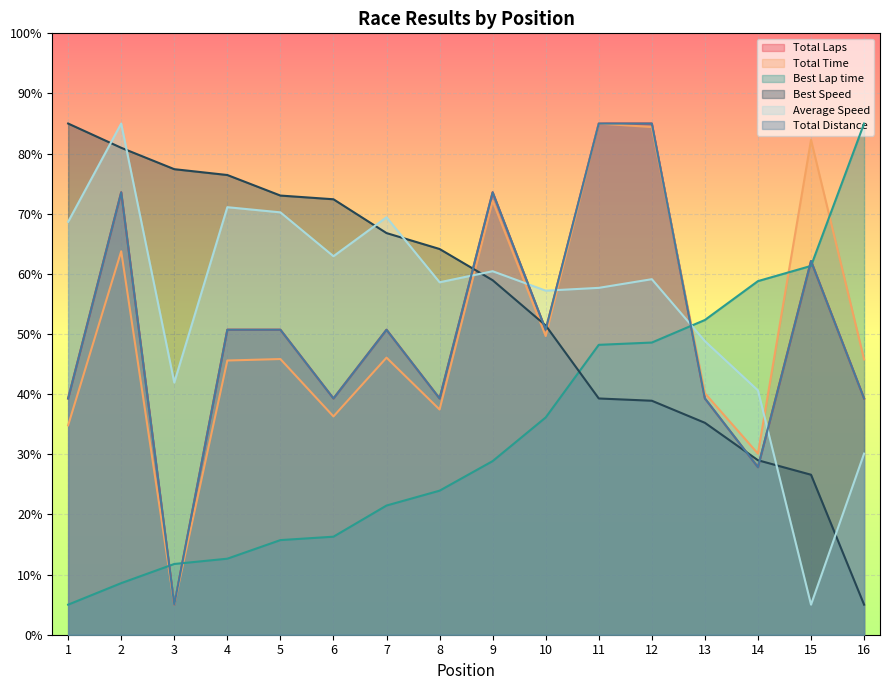

What is the average value of the Best Lap time series?

33.4